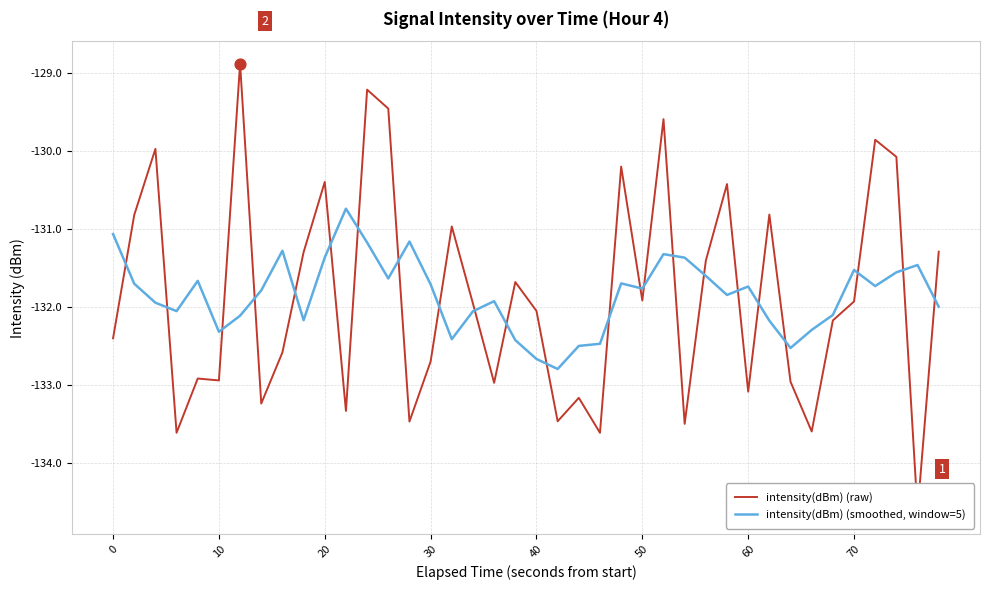

What is the minimum value for intensity(dBm) (smoothed, window=5)?

-132.8